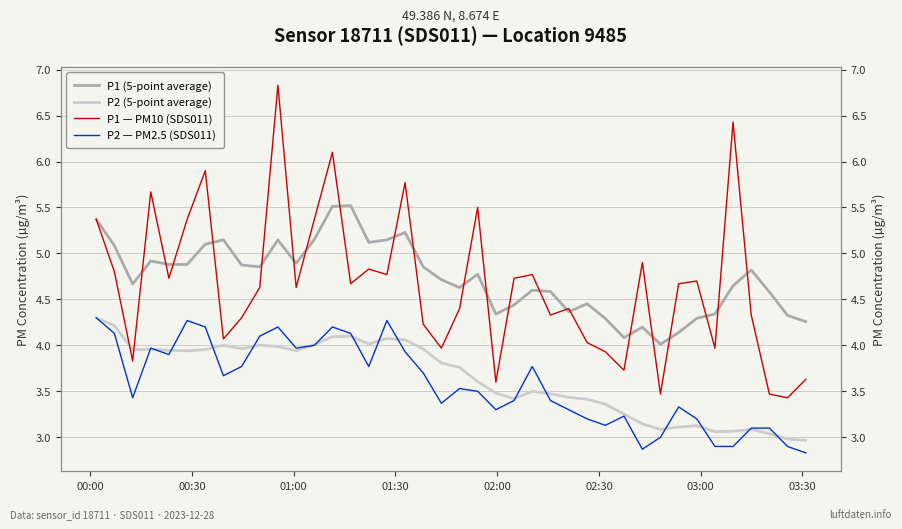

How many values in the P2 — PM2.5 (SDS011) series exceed 3?

34